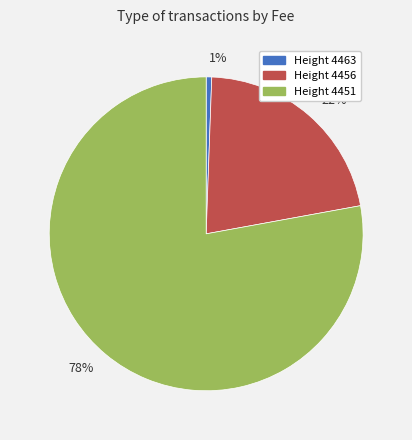

Which slice is the largest?

78%